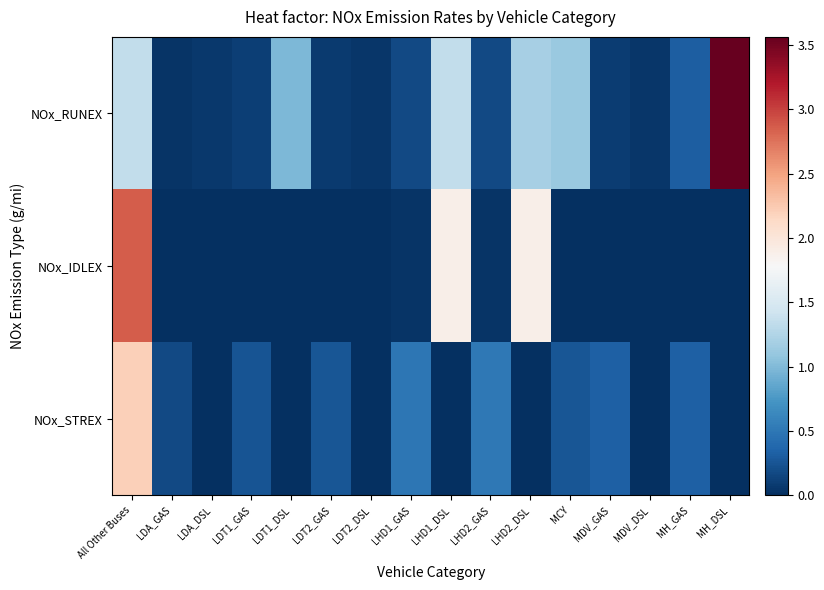

How many distinct data groups are displayed?

3